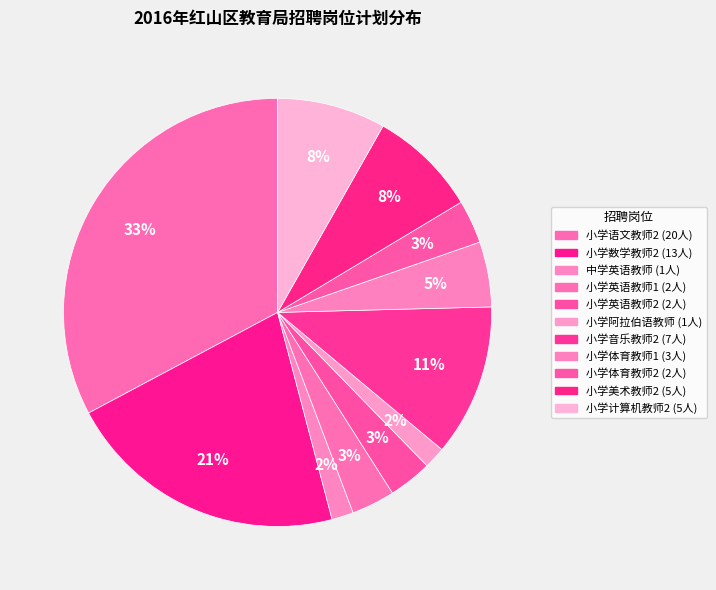

To the nearest percent, what percentage of the pie is 小学美术教师2?

8%